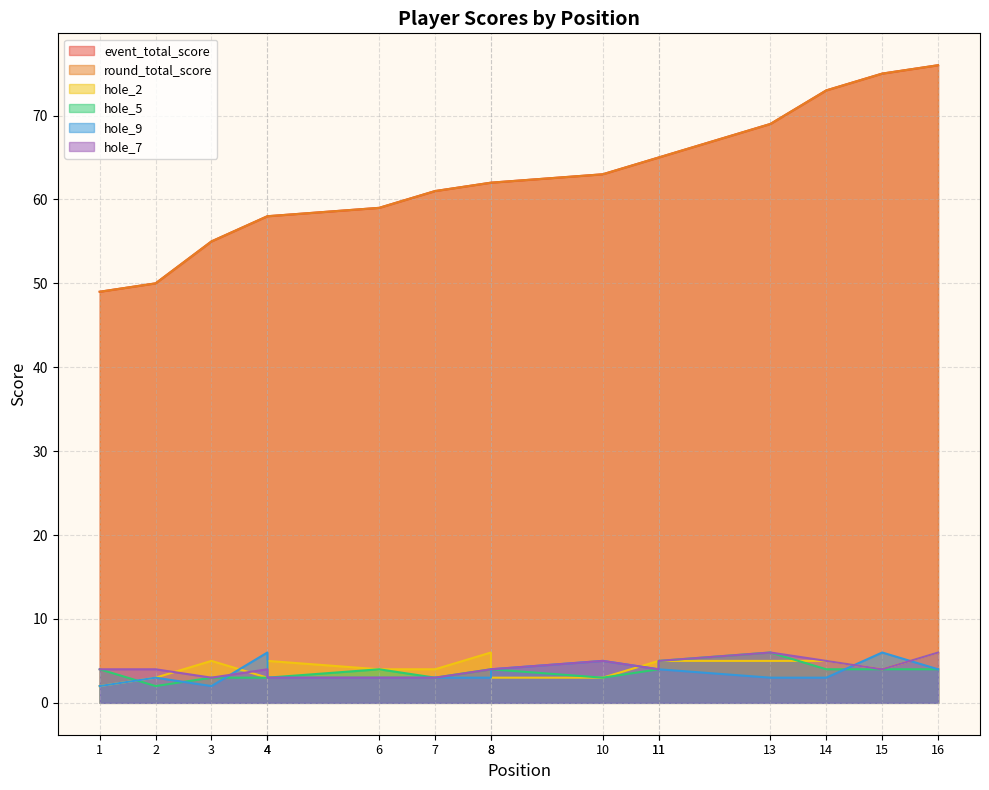

In hole_5, how many points are higher than both neighbors (excluding endpoints)?

2